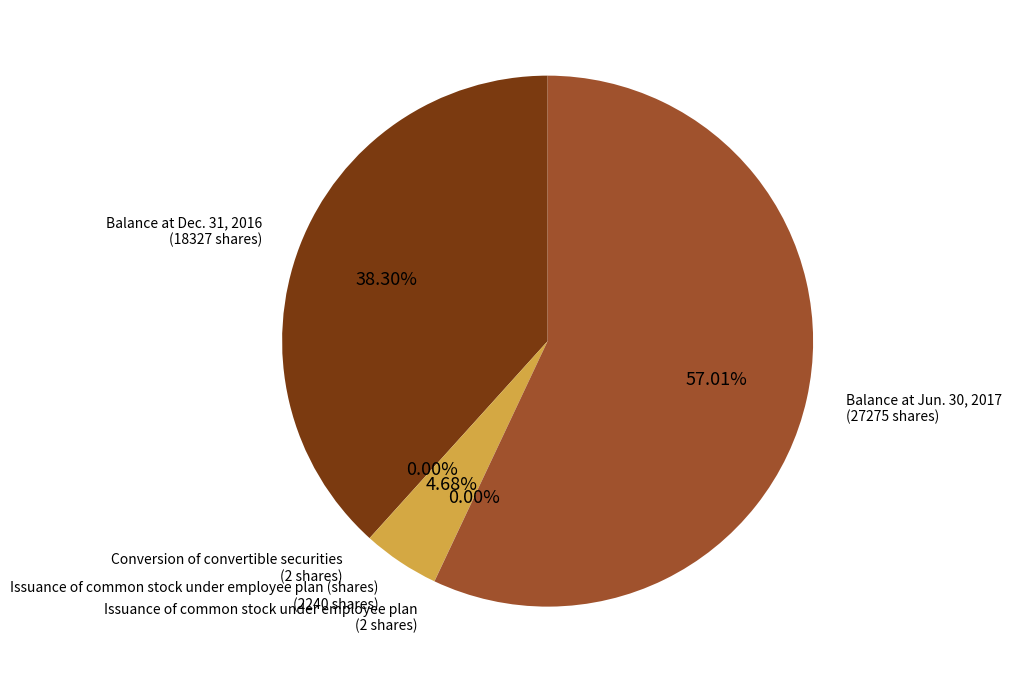

Does any single category account for the majority?

Yes